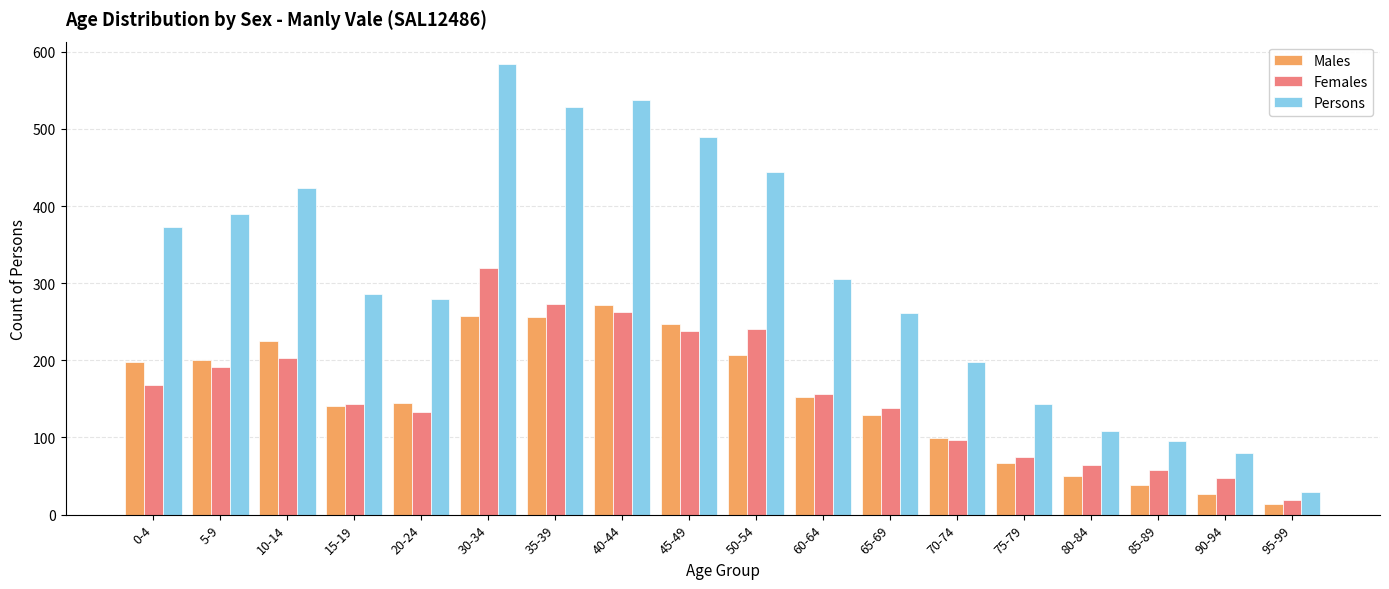

Which series has the largest total across all categories?

Persons